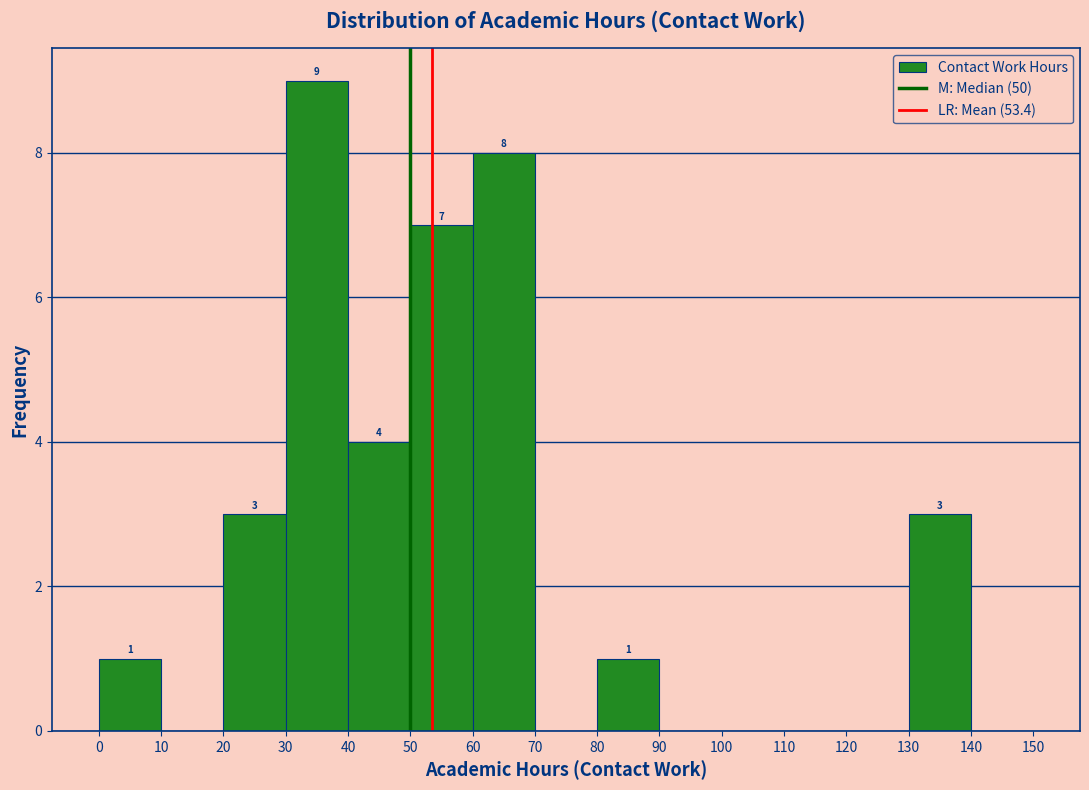

Which range on the x-axis has the tallest bar?

30 to 40